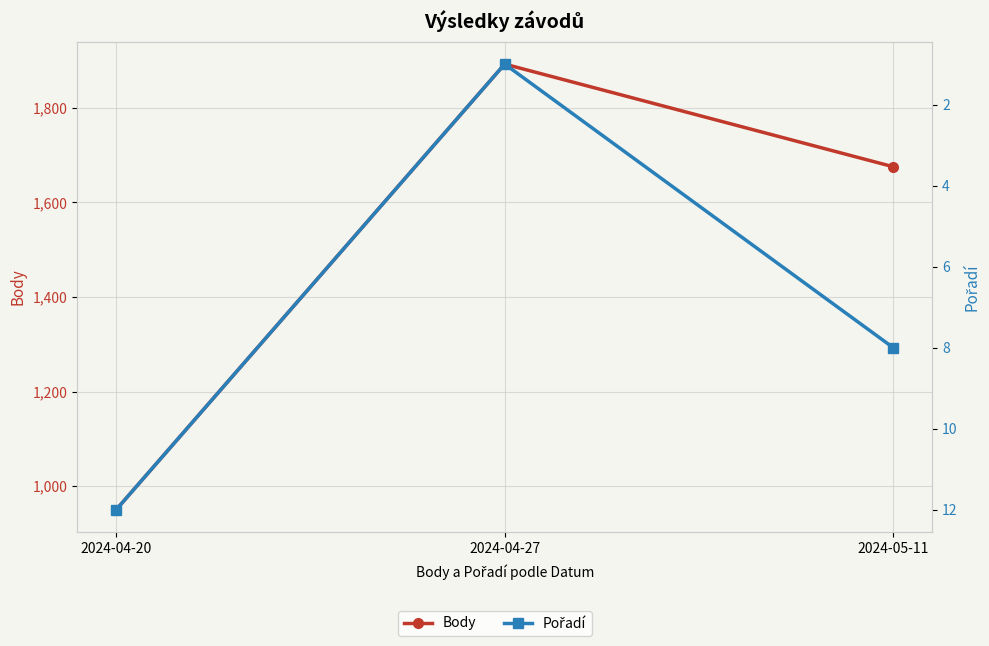

What is the label of the 2nd point from the right?

2024-04-27